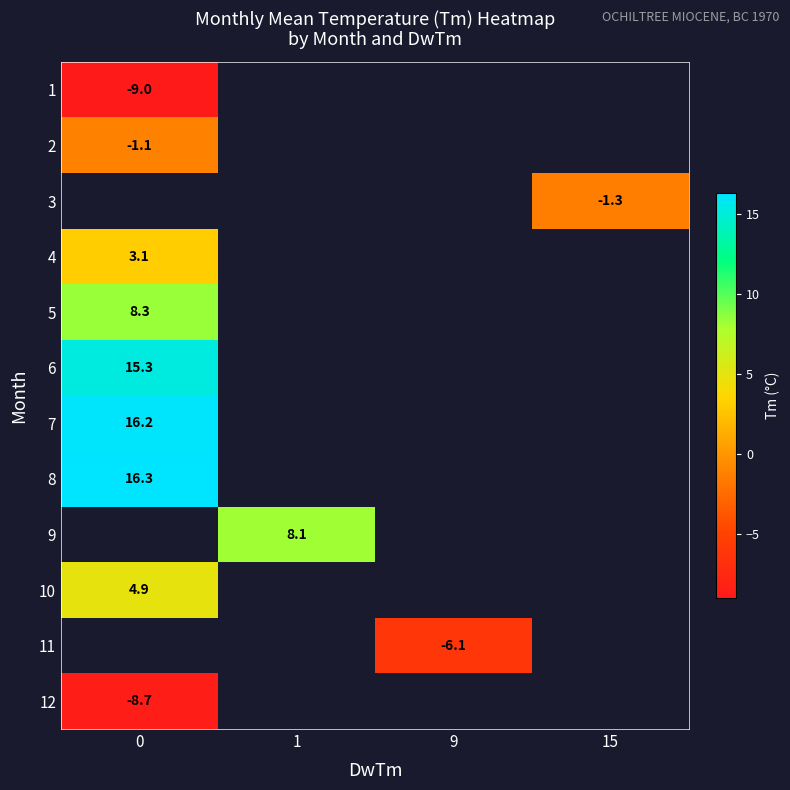

What is the smallest value displayed?

-9.0